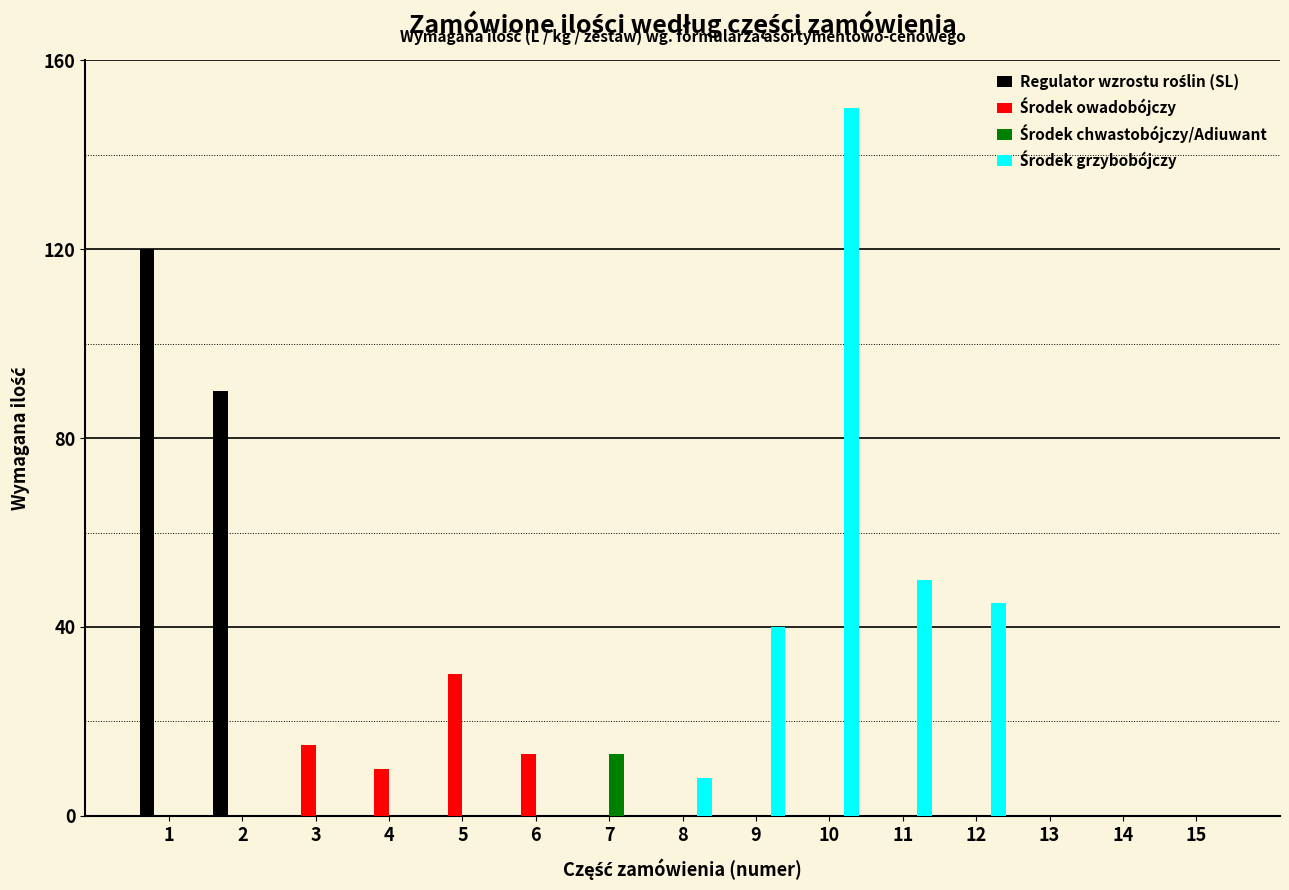

What is the maximum value shown in the chart?

150